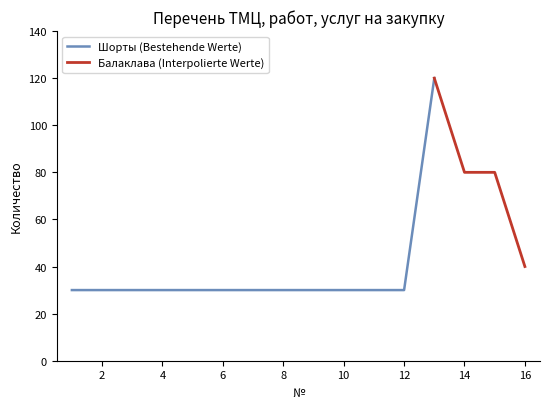

At which category does the data reach its first local peak?

13